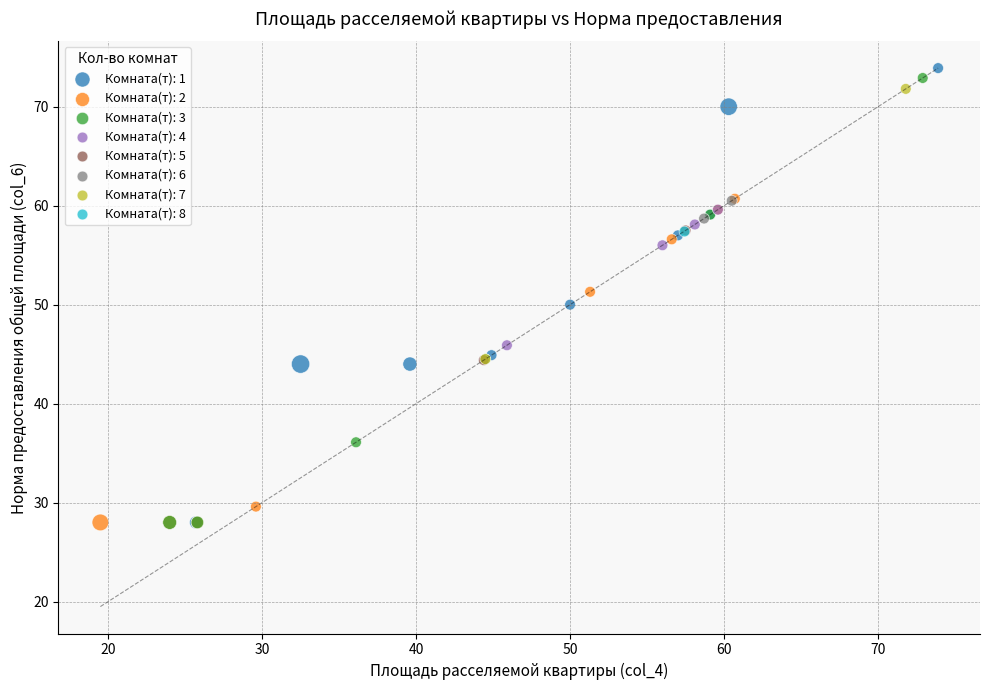

Which series contains the highest Y value?

Комната(т): 1